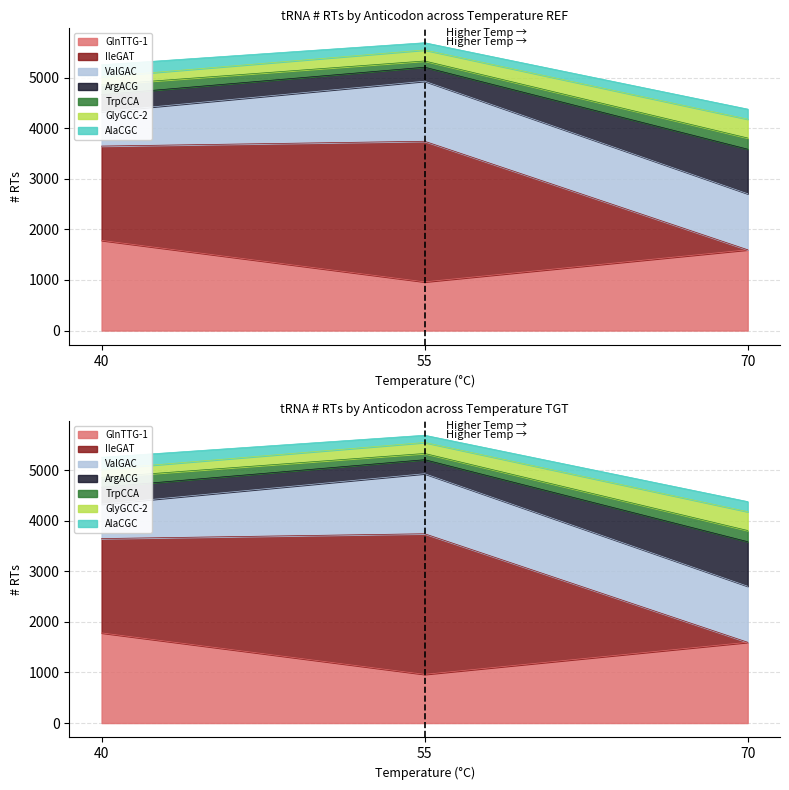

What is the spread (max minus min) of values at 40?

3472.7